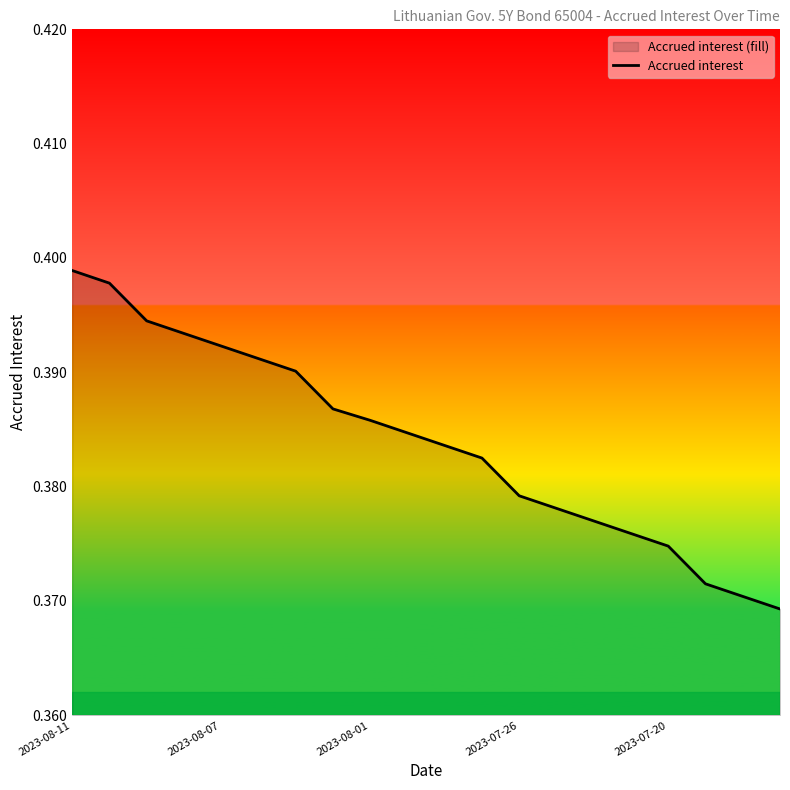

What is the sum of all values?

7.7